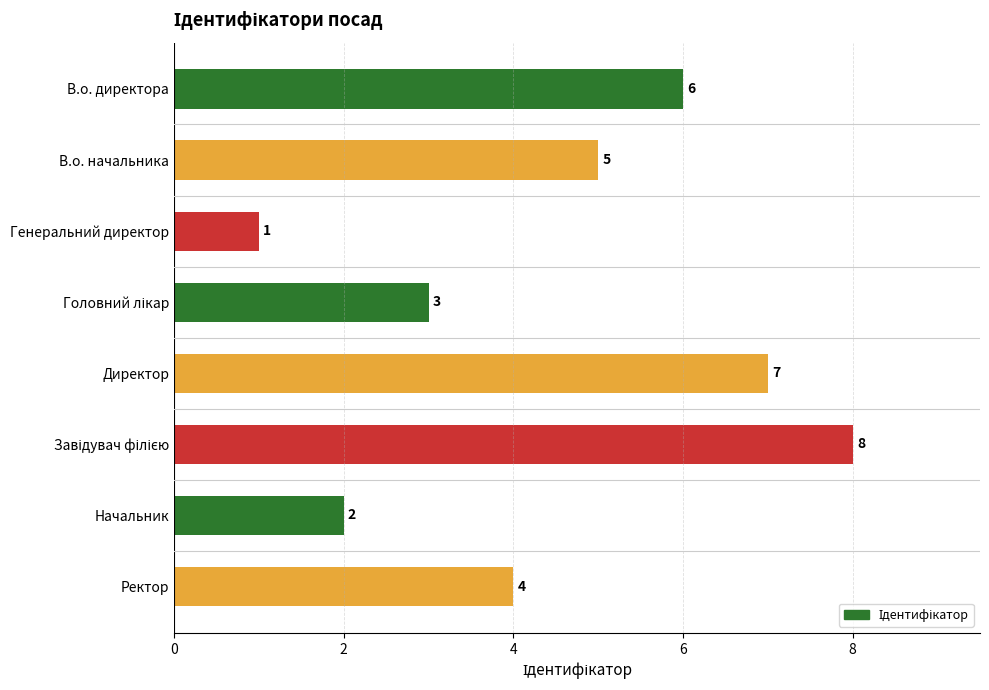

The chart shows a value of 3 at В.о. начальника. True or false?

False